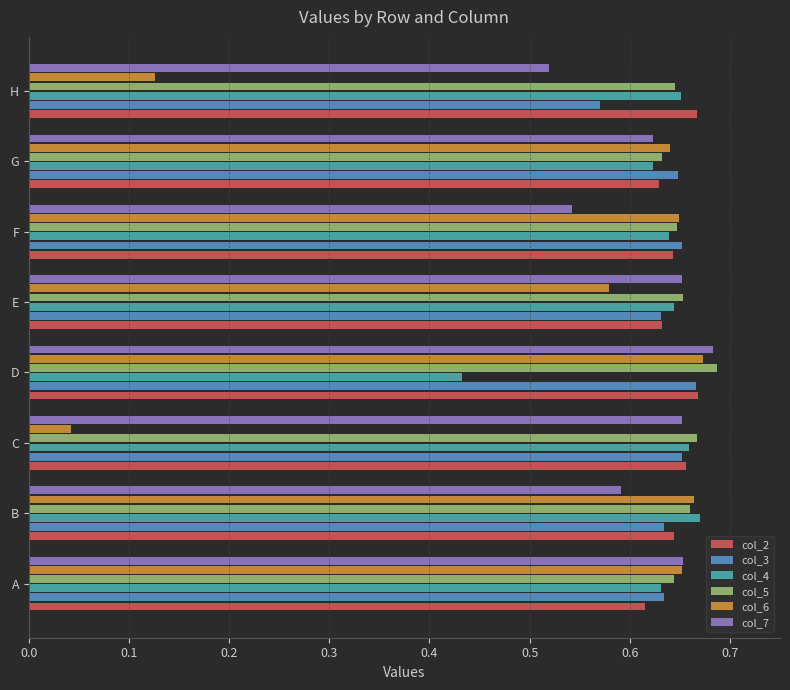

What is the sum of all col_3 values?

5.1